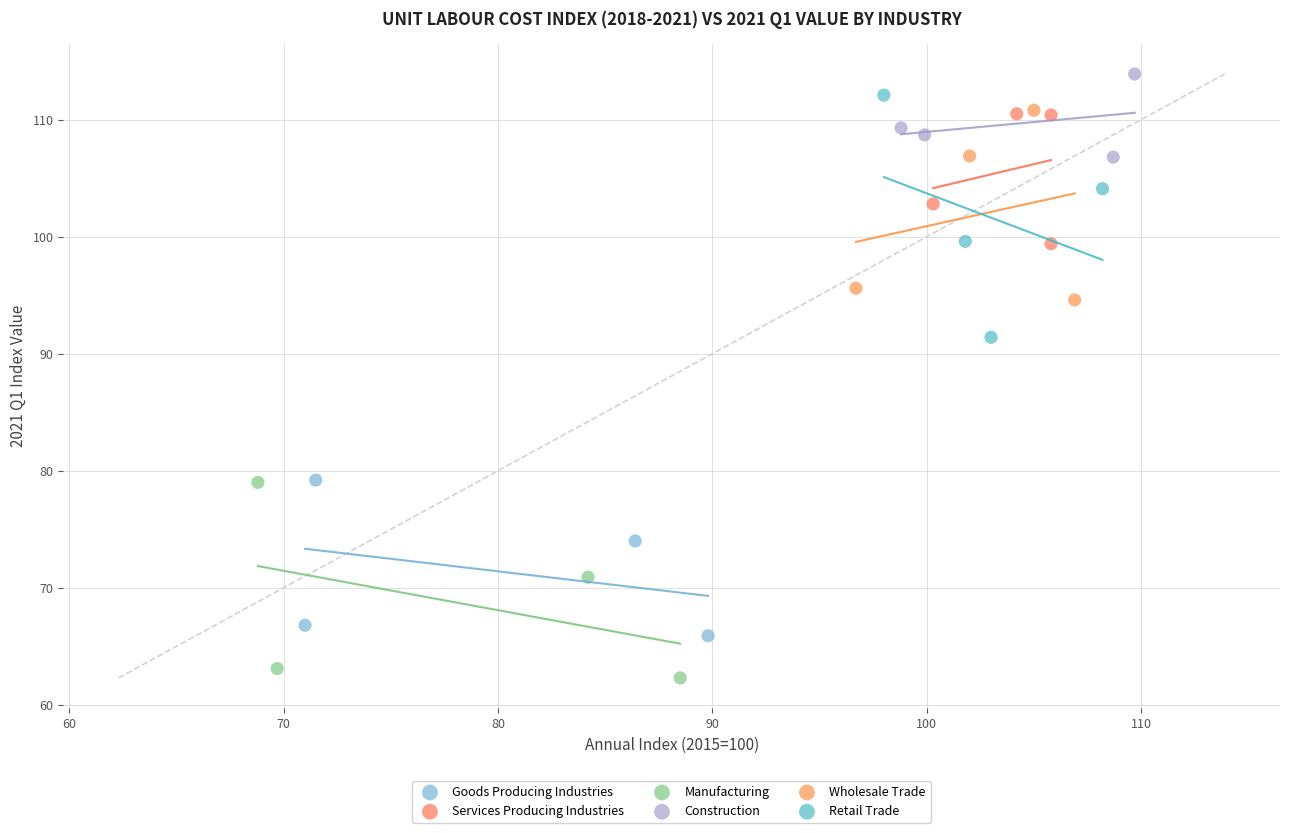

Which series has the widest spread of Y values?

Retail Trade